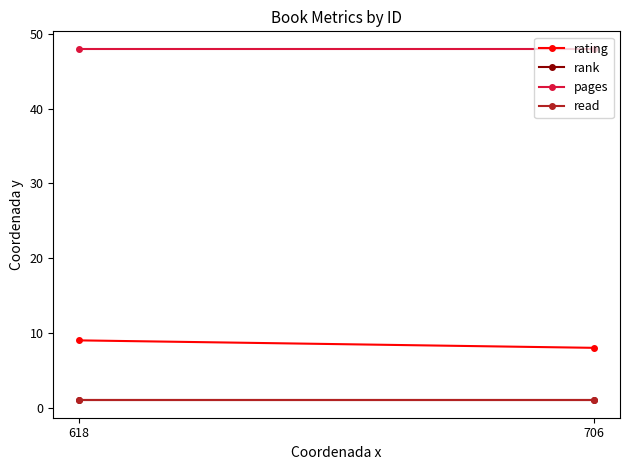

What value does the rank series have at 706?

1